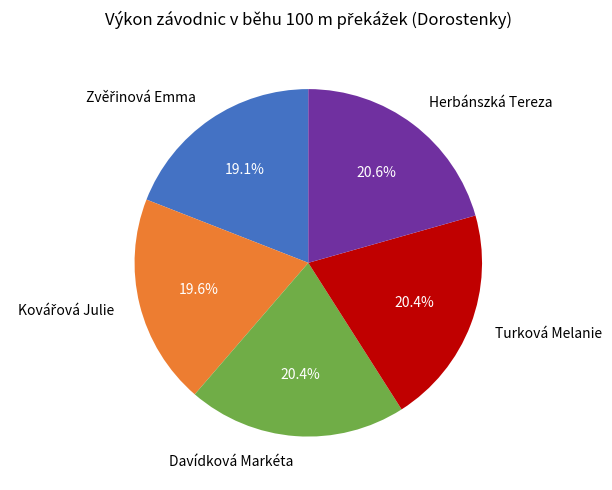

Is it true that Davídková Markéta is 14% of the pie?

False